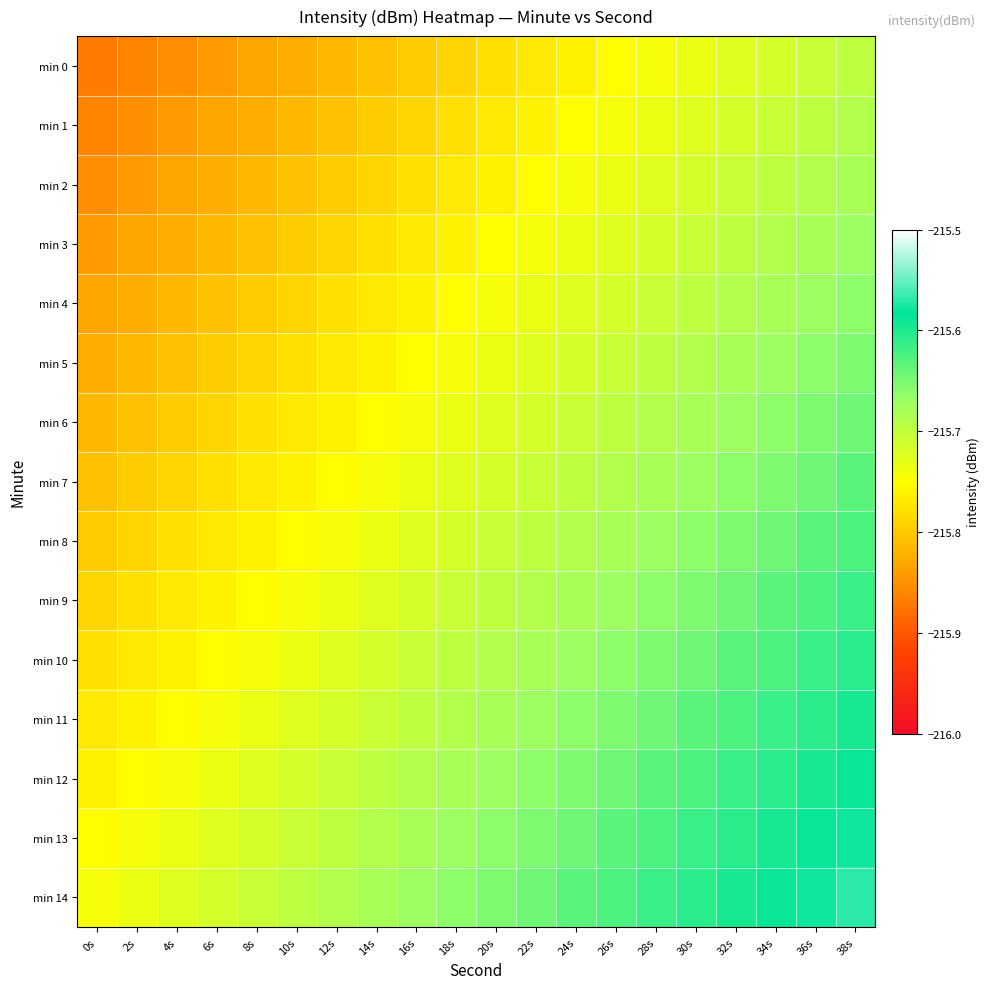

Rank the series by their maximum value, from highest to lowest.

min 14, min 13, min 12, min 11, min 10, min 9, min 8, min 7, min 6, min 5, min 4, min 3, min 2, min 1, min 0